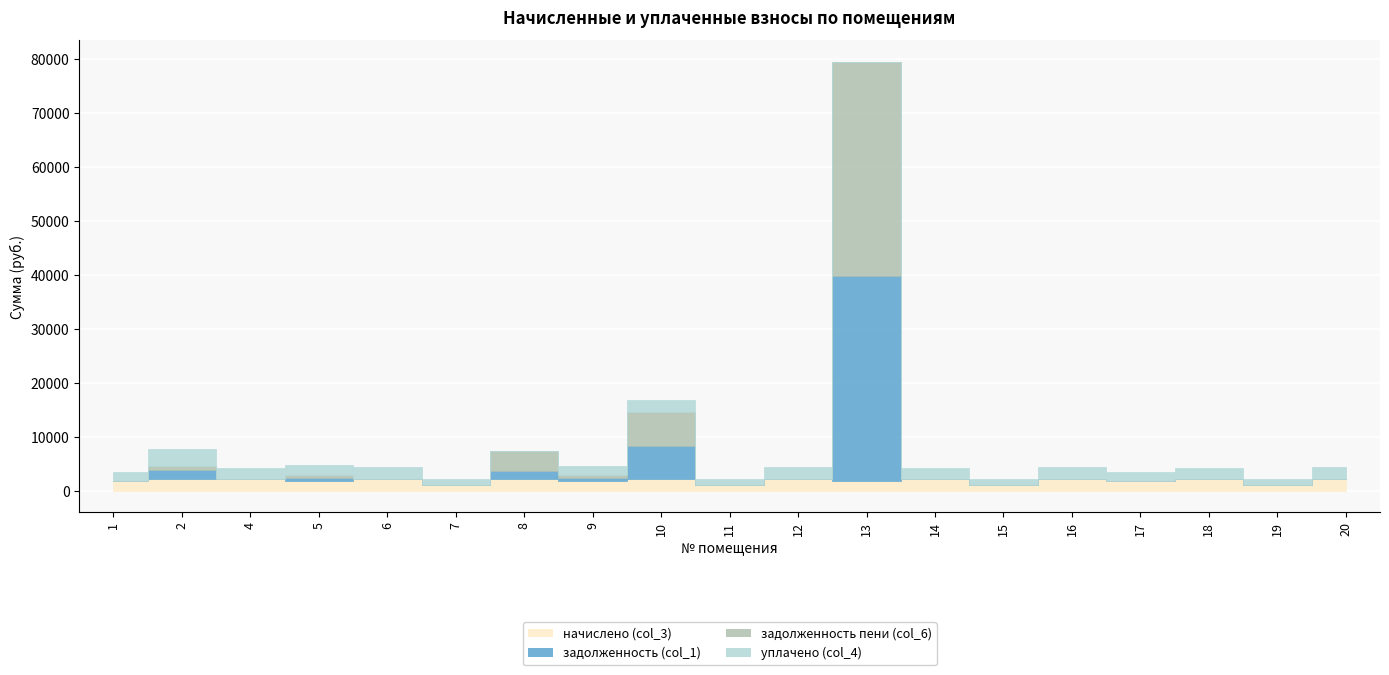

What is the difference between the задолженность пени (col_6) values at 1 and 2?

740.0